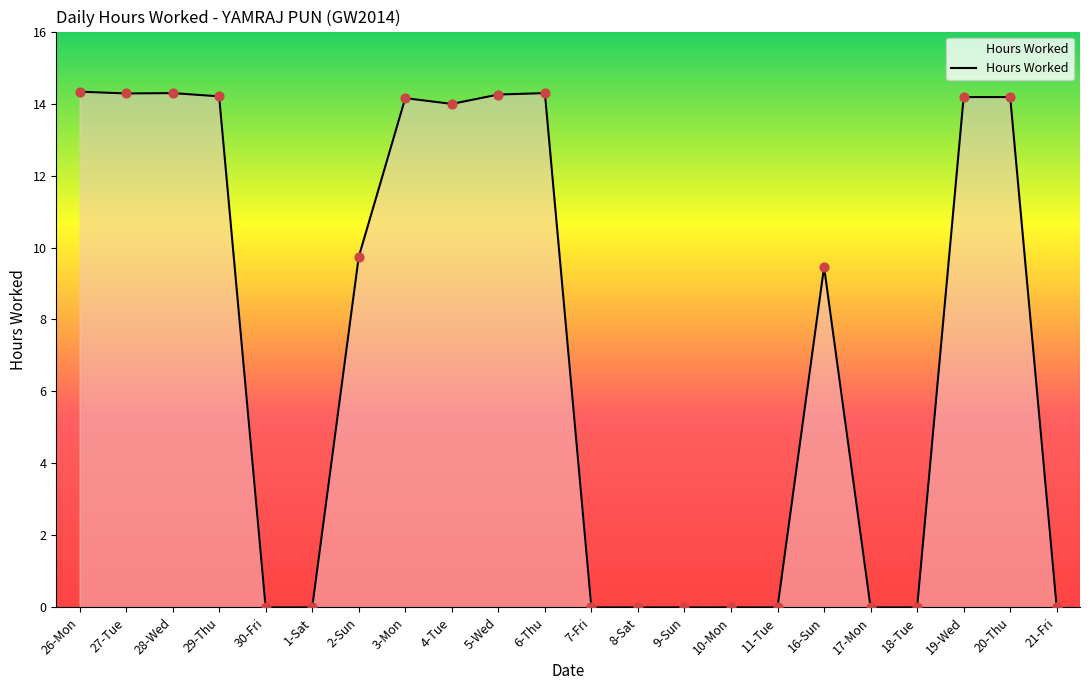

Which has a higher value, 21-Fri or 27-Tue?

27-Tue